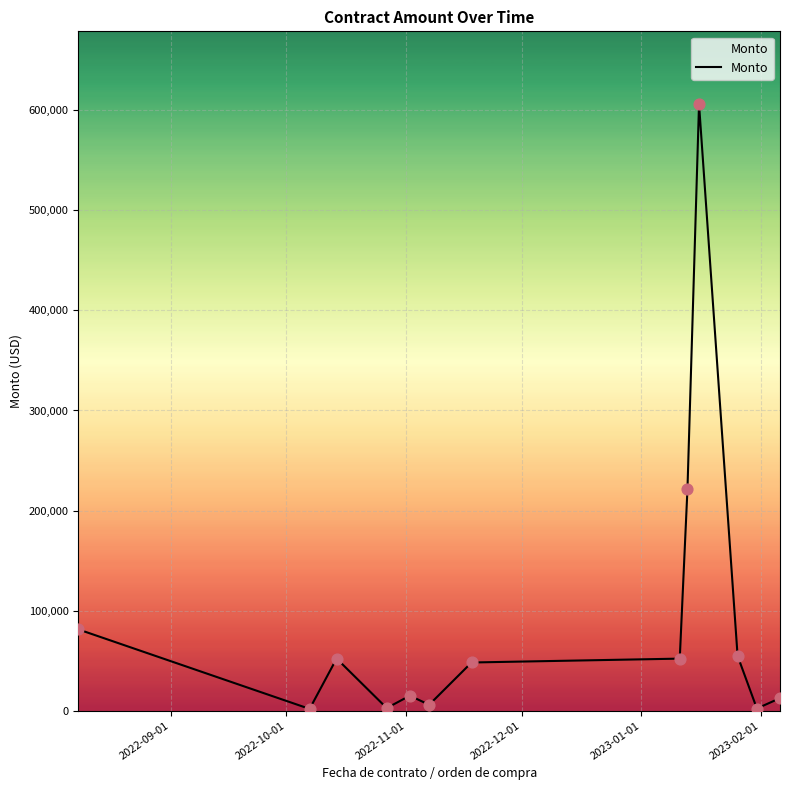

What is the maximum value shown in the chart?

606177.8